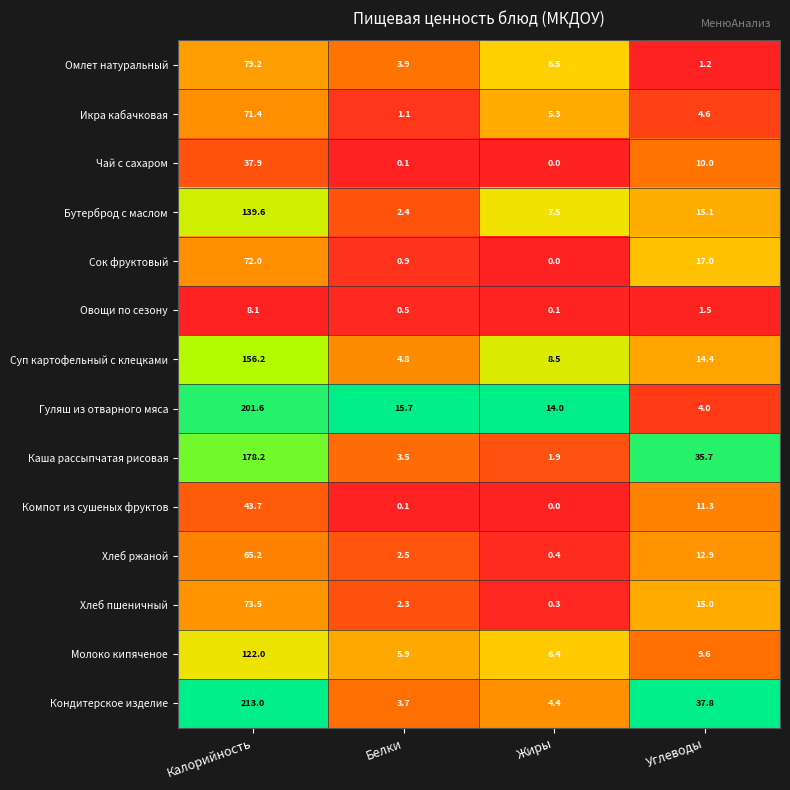

Which series has the widest spread of values?

Кондитерское изделие